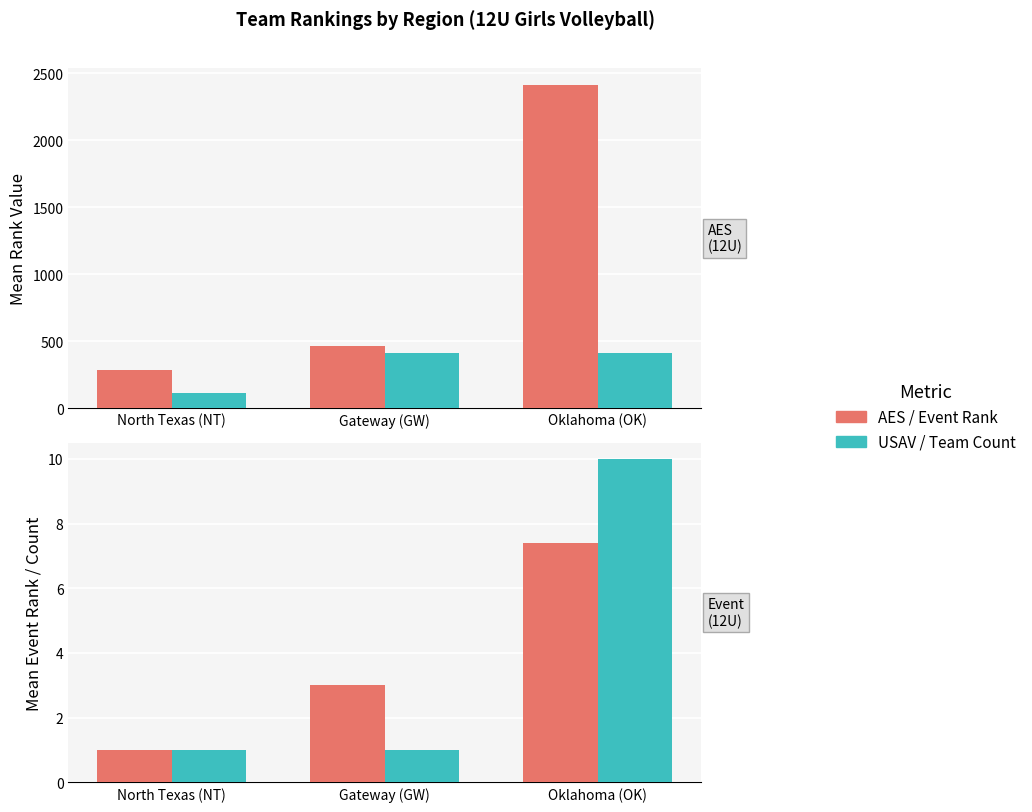

Which series has the largest range (max minus min)?

AES Rank